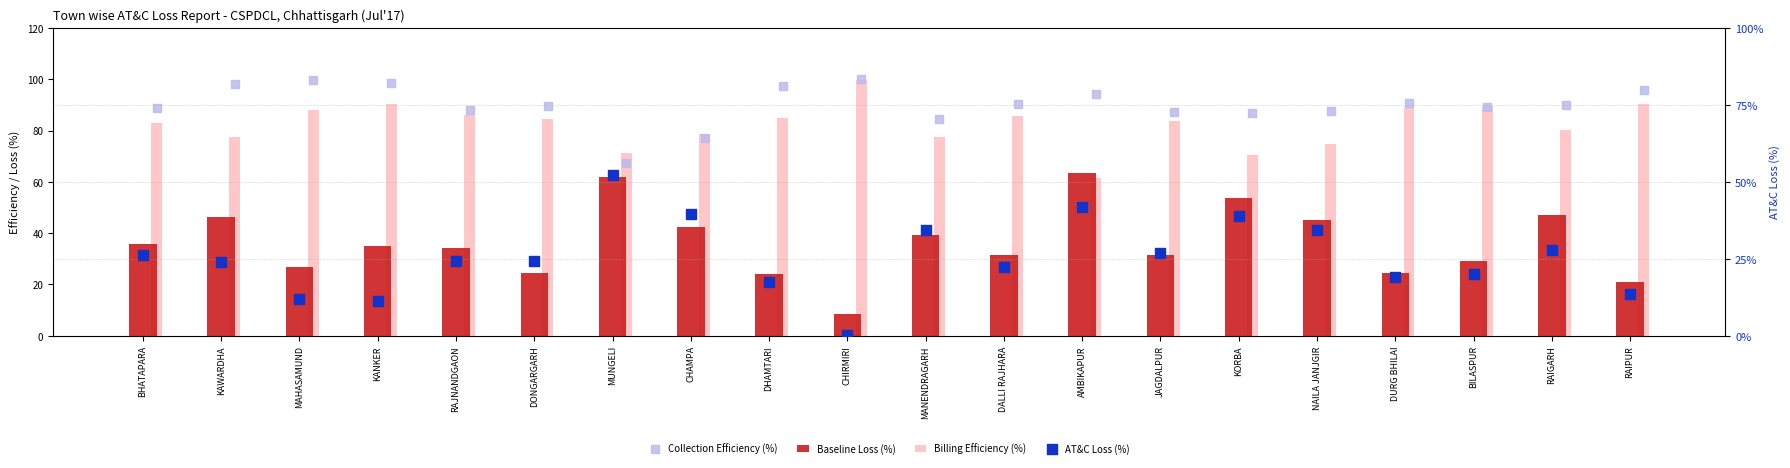

At which category is the sum across all series the highest?

AMBIKAPUR